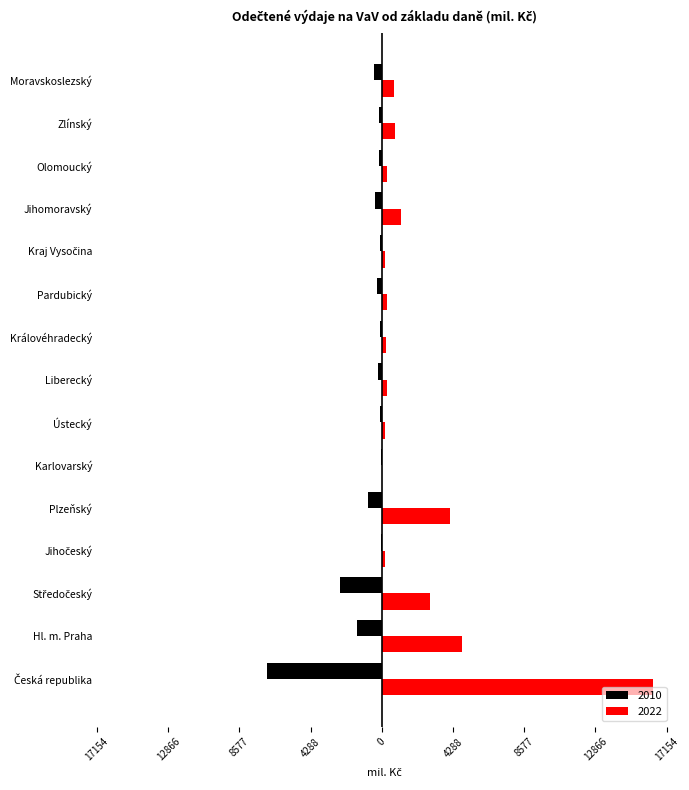

What is the difference between the maximum and minimum values in the 2010 series?

6910.6